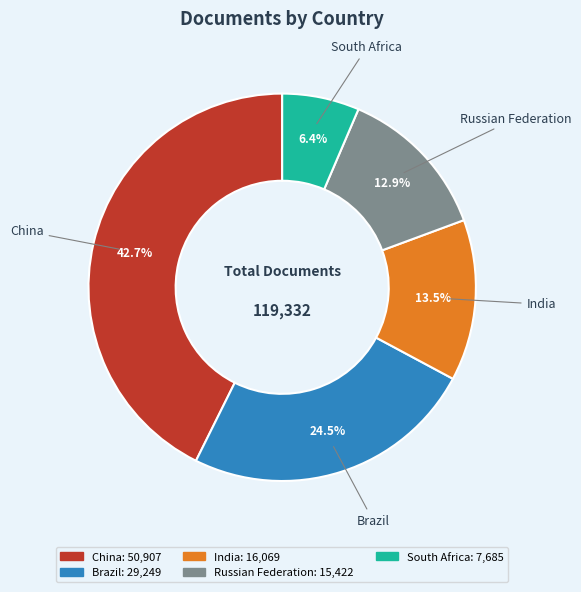

Do South Africa and China together represent more than half of the pie?

No